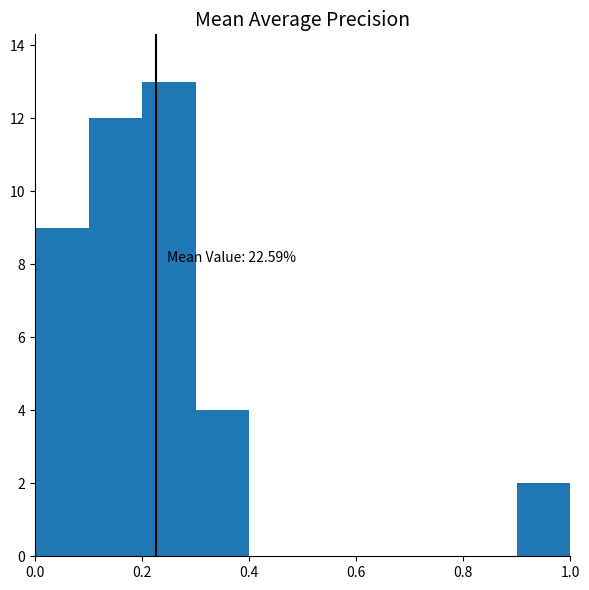

Over which range of the x-axis is the bar tallest?

0.2 to 0.3